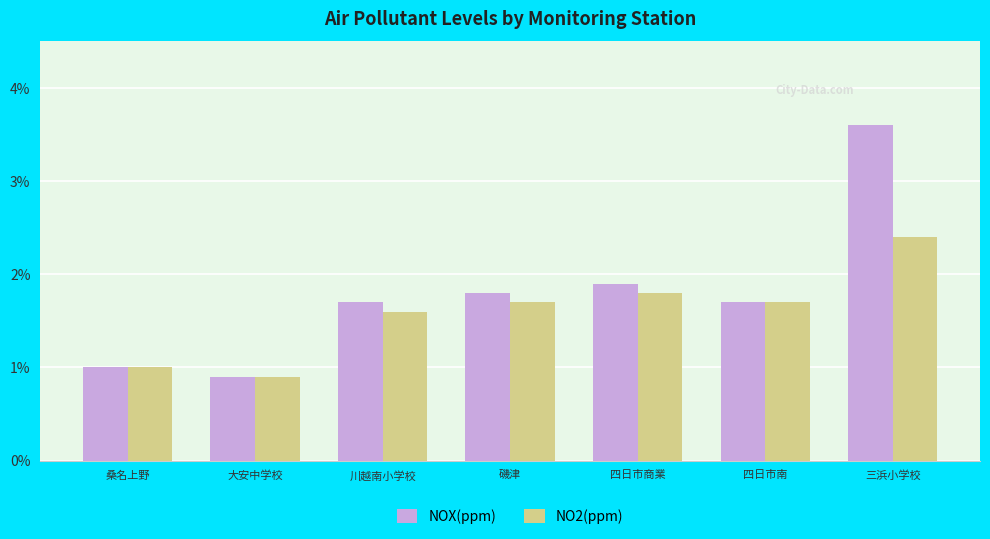

Are the bars horizontal?

No